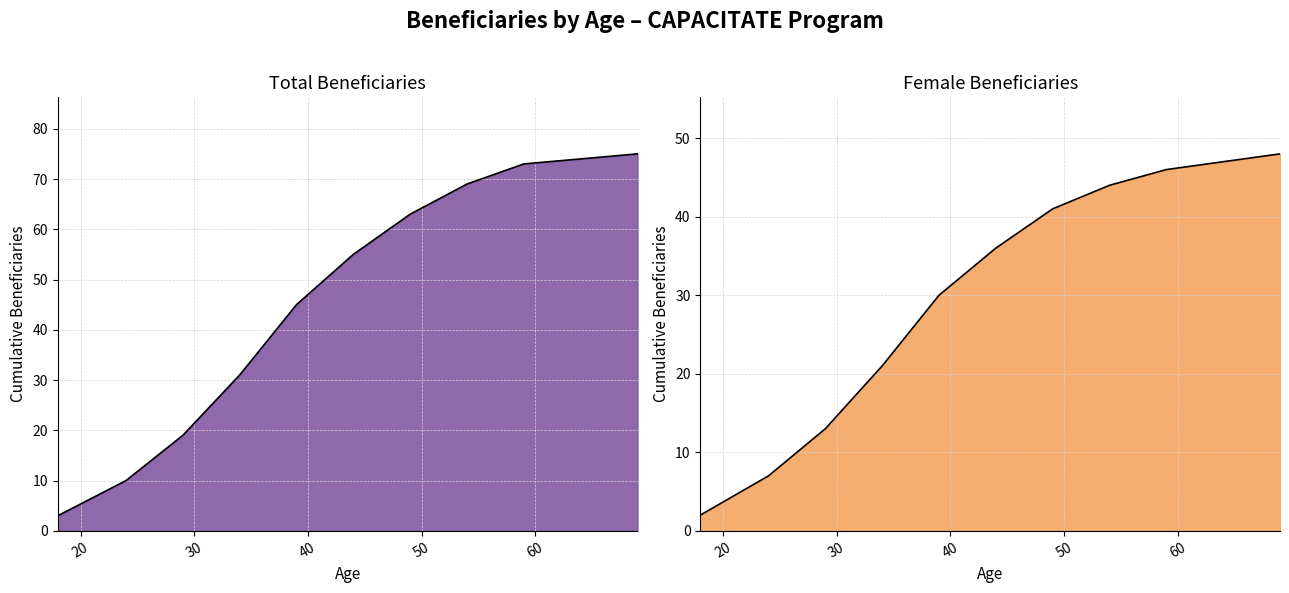

At which category does the chart reach its minimum across all series?

18-24